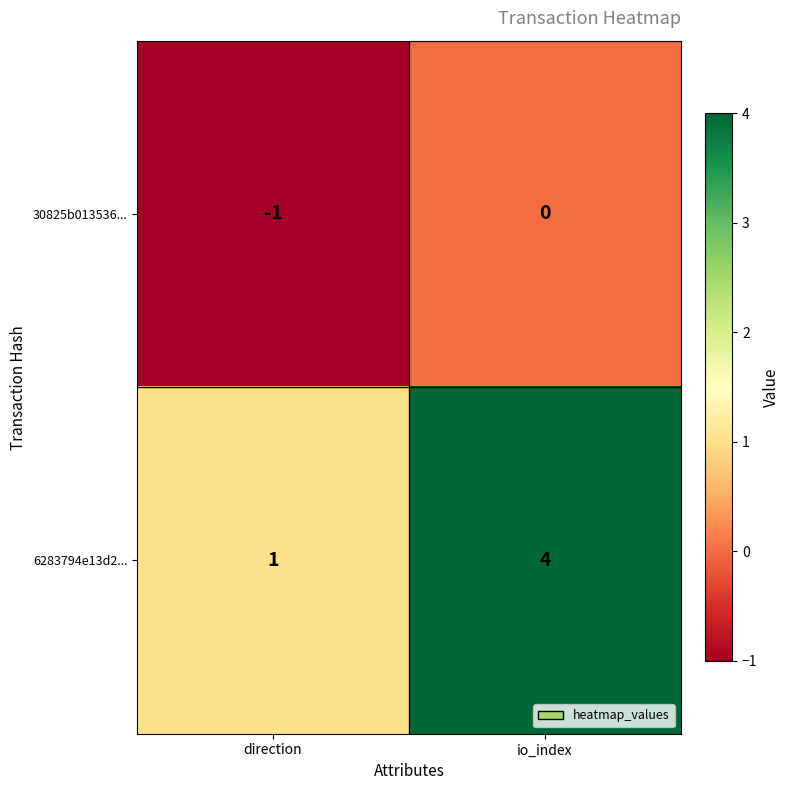

What is the total value across all series at io_index?

4